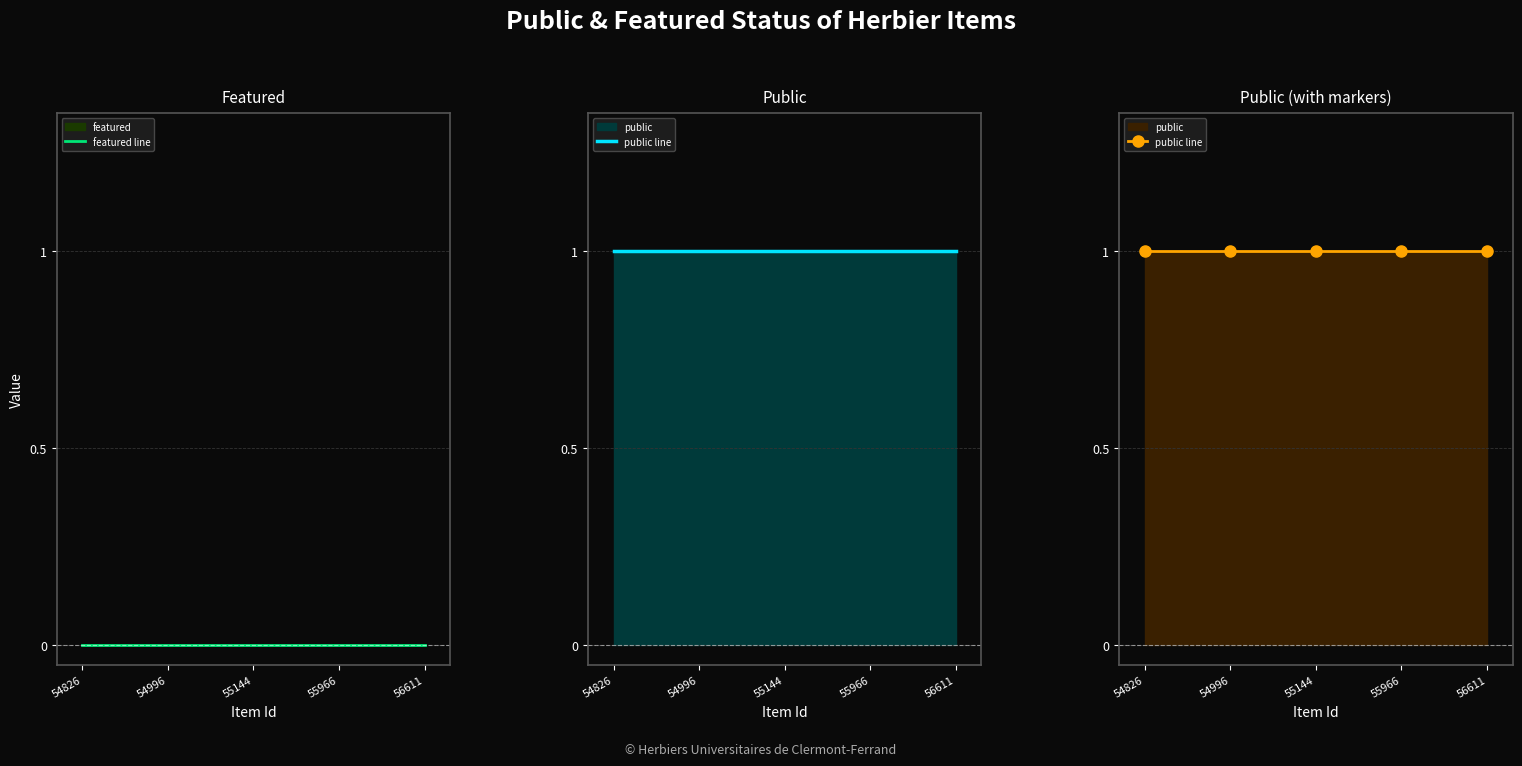

Reading left to right, what are all the values shown in this chart?

featured line: 54826=0	54996=0	55144=0	55966=0	56611=0
public line: 54826=1	54996=1	55144=1	55966=1	56611=1